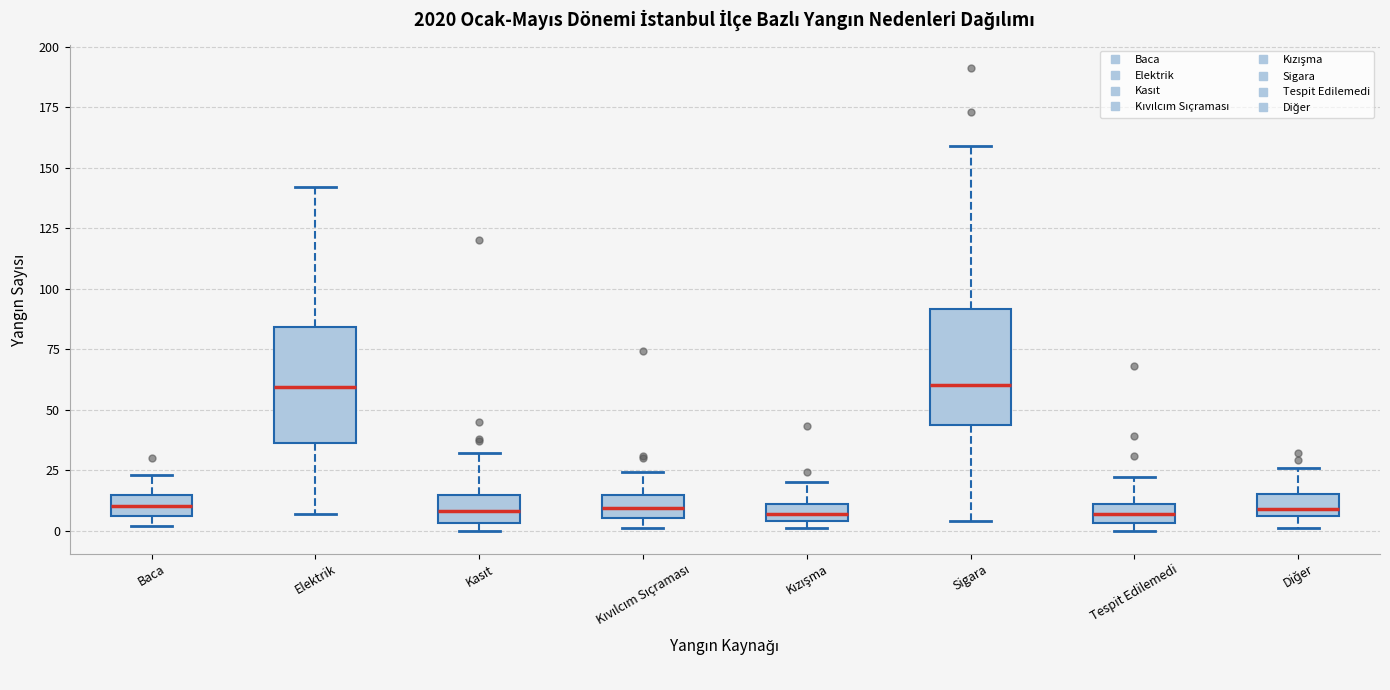

Where is the lower edge of the box for Kızışma on the y-axis? The values are not printed on the chart, so give them approximately, as read against the axis.

5